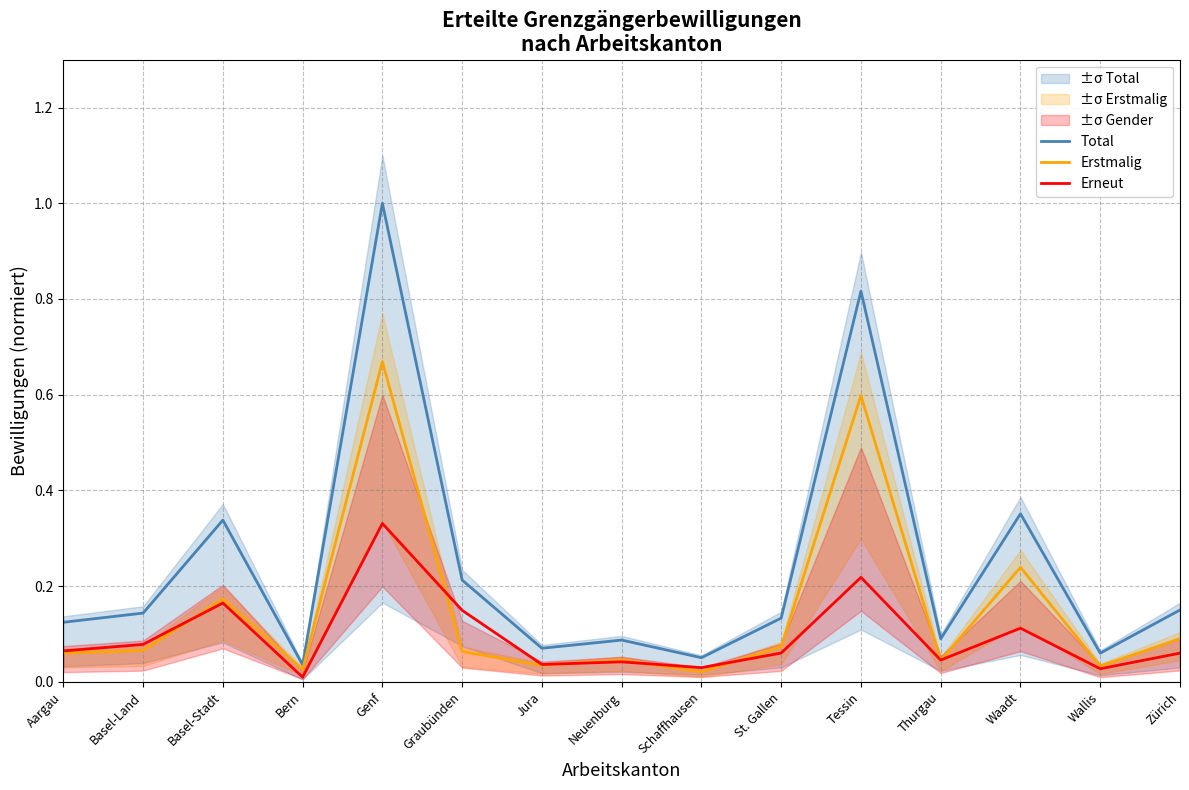

What is the average value of the Erneut series?

0.1